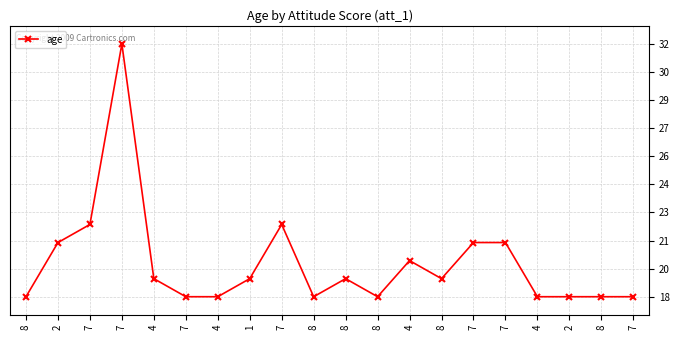

At which category does the chart reach its minimum across all series?

8